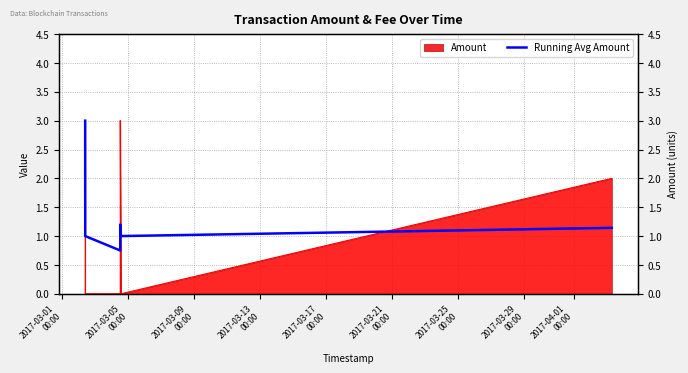

What is the difference between the values at 2017-03-01
00:00 and 2017-03-21
00:00?

2.0